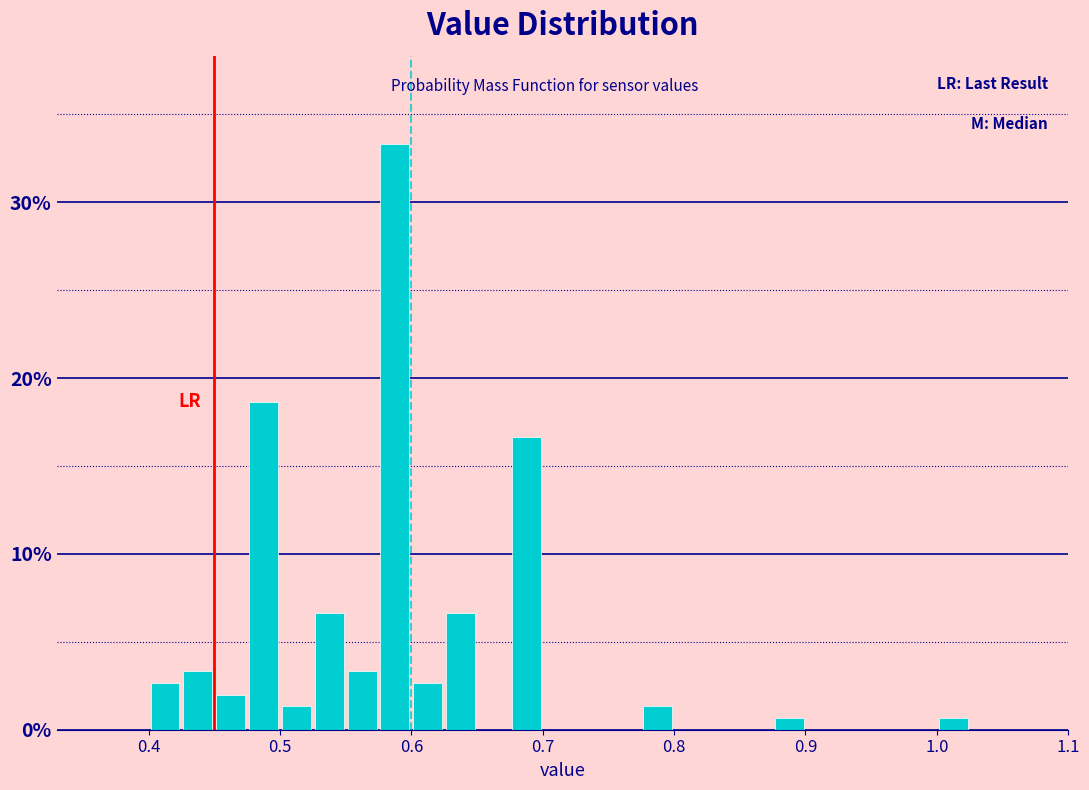

Around what value on the x-axis is the tallest bar? Give the approximate position of its centre, as read against the axis.

0.59